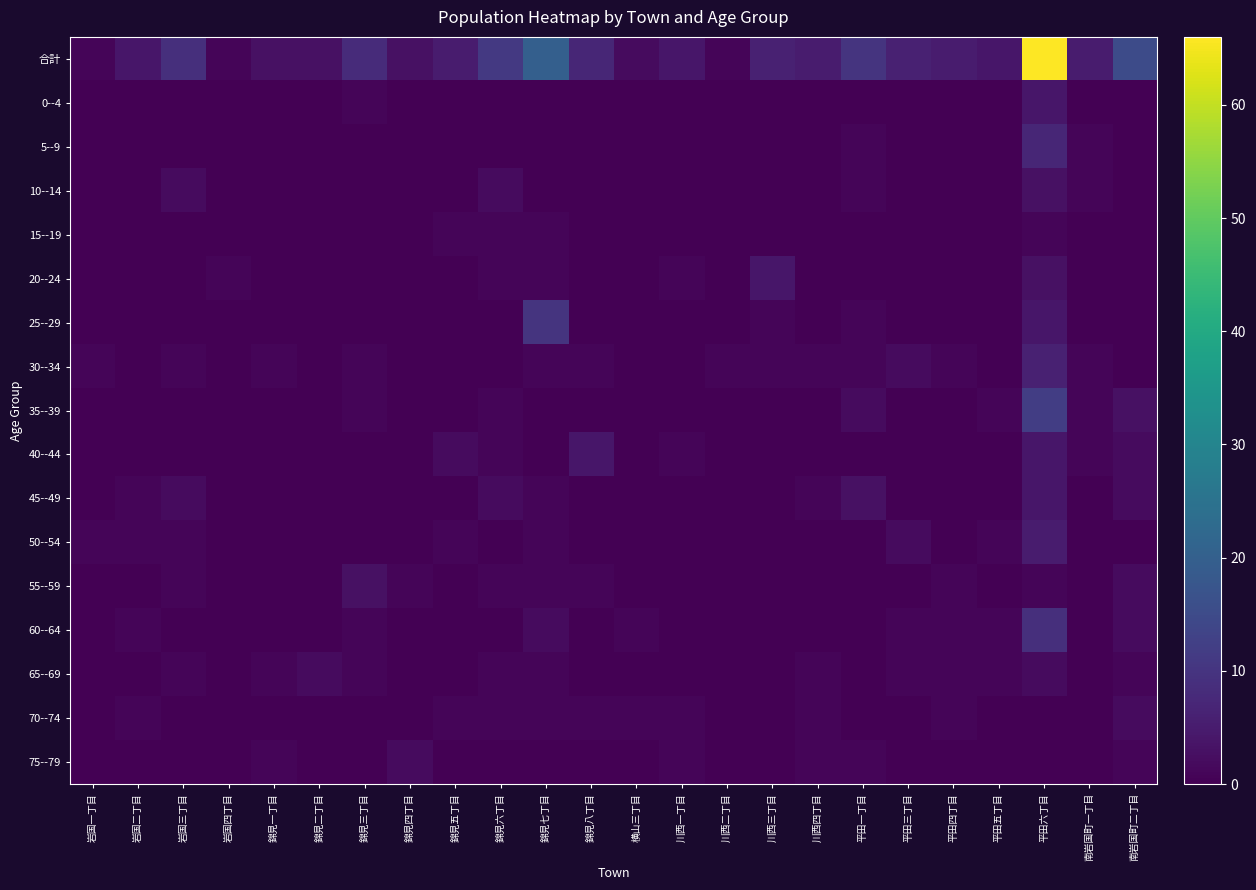

What is the greatest value displayed?

66